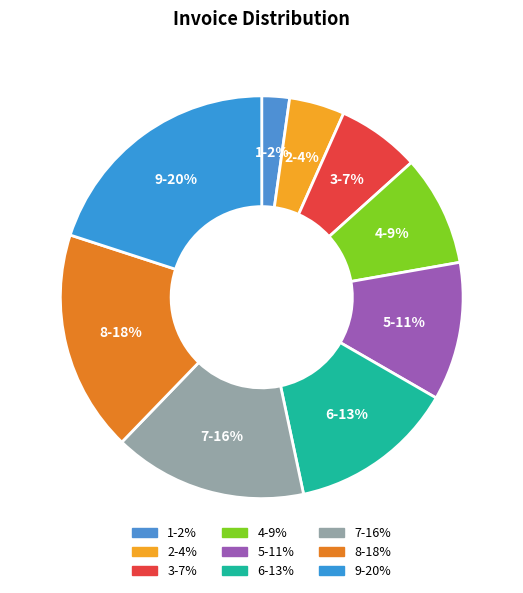

What is the ratio of the value at 2-4% to the value at 5-11%?

0.4